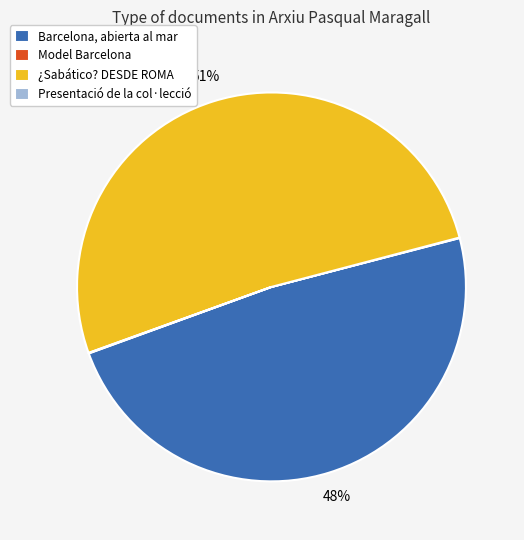

To the nearest percent, what is the average slice percentage?

25%